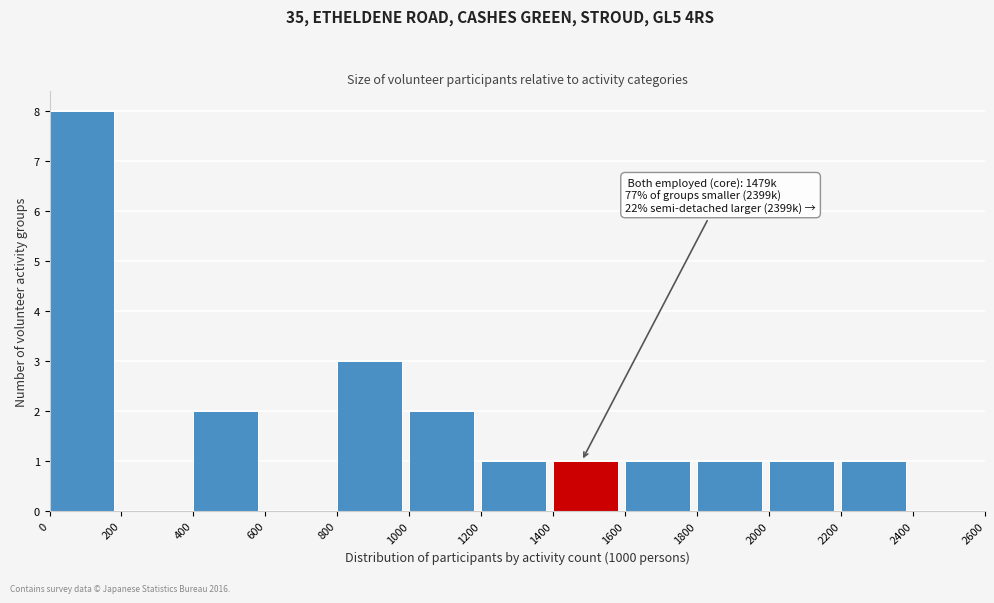

Over which range of the x-axis is the bar tallest?

0 to 200